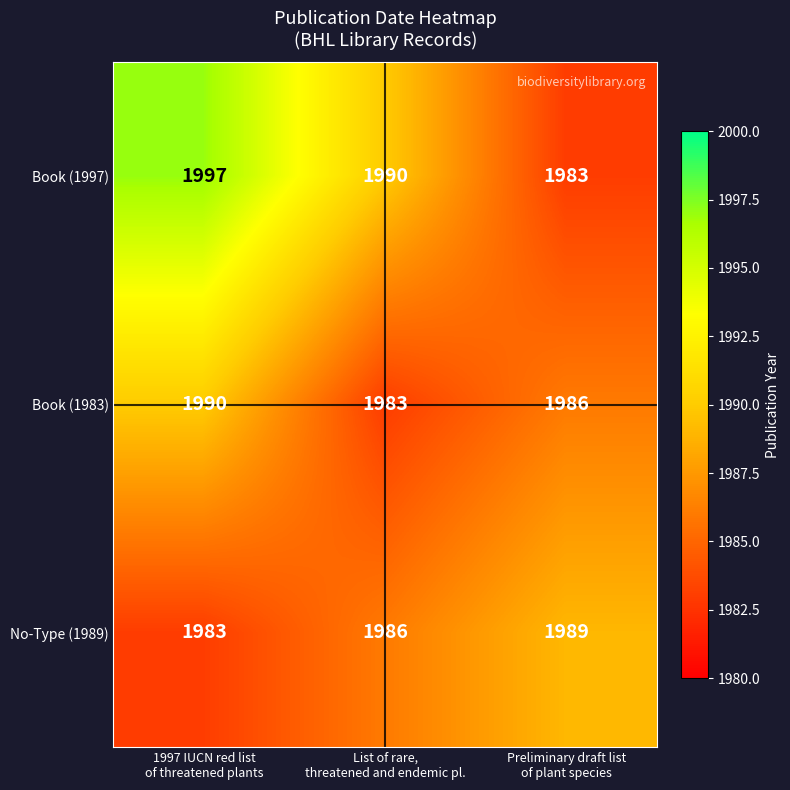

What is the spread (max minus min) of values at Preliminary draft list
of plant species?

6